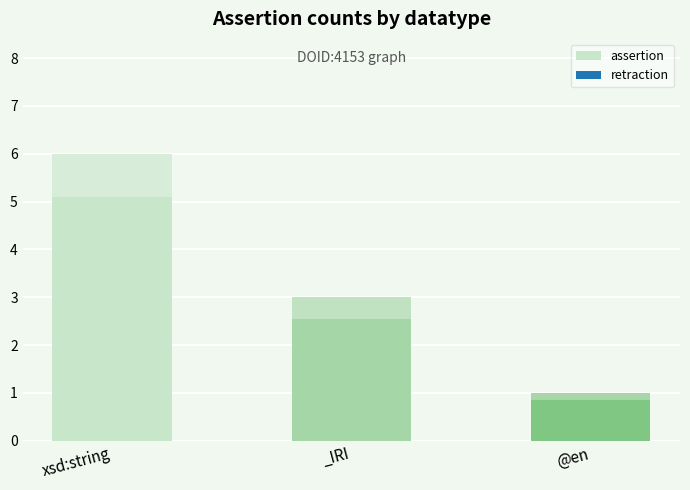

Count the number of categories in the chart.

3